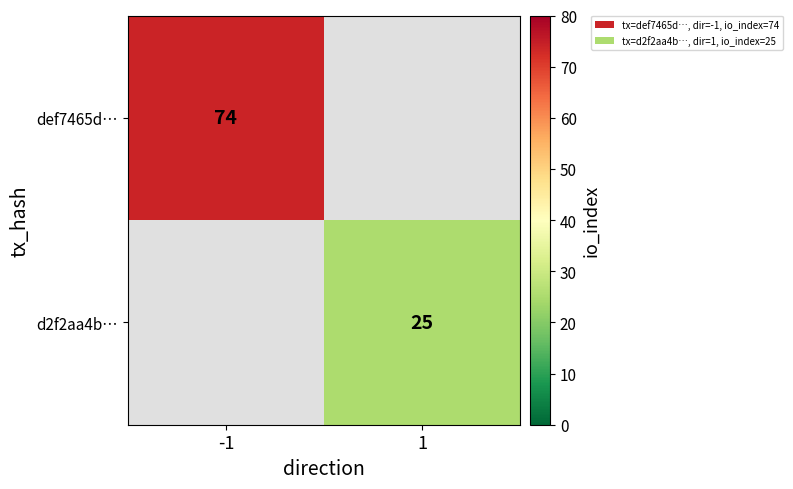

The value of d2f2aa4b… at 1 is 25. True or false?

True